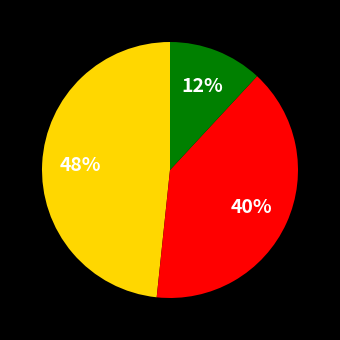

To the nearest percent, what is the difference between the largest and smallest slice percentages?

36%